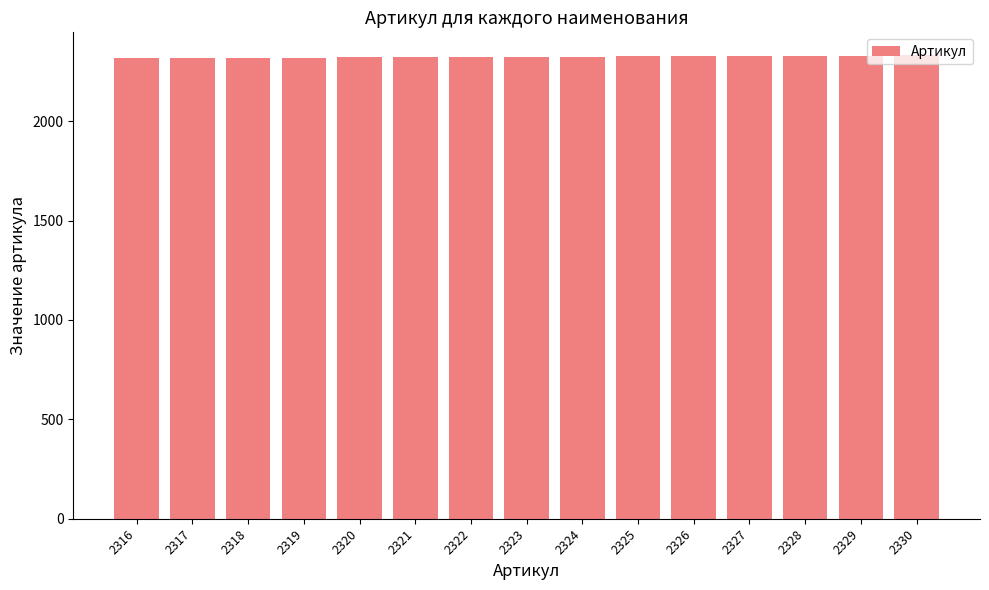

Approximately how many times larger is the value at 2328 compared to 2322?

1.0